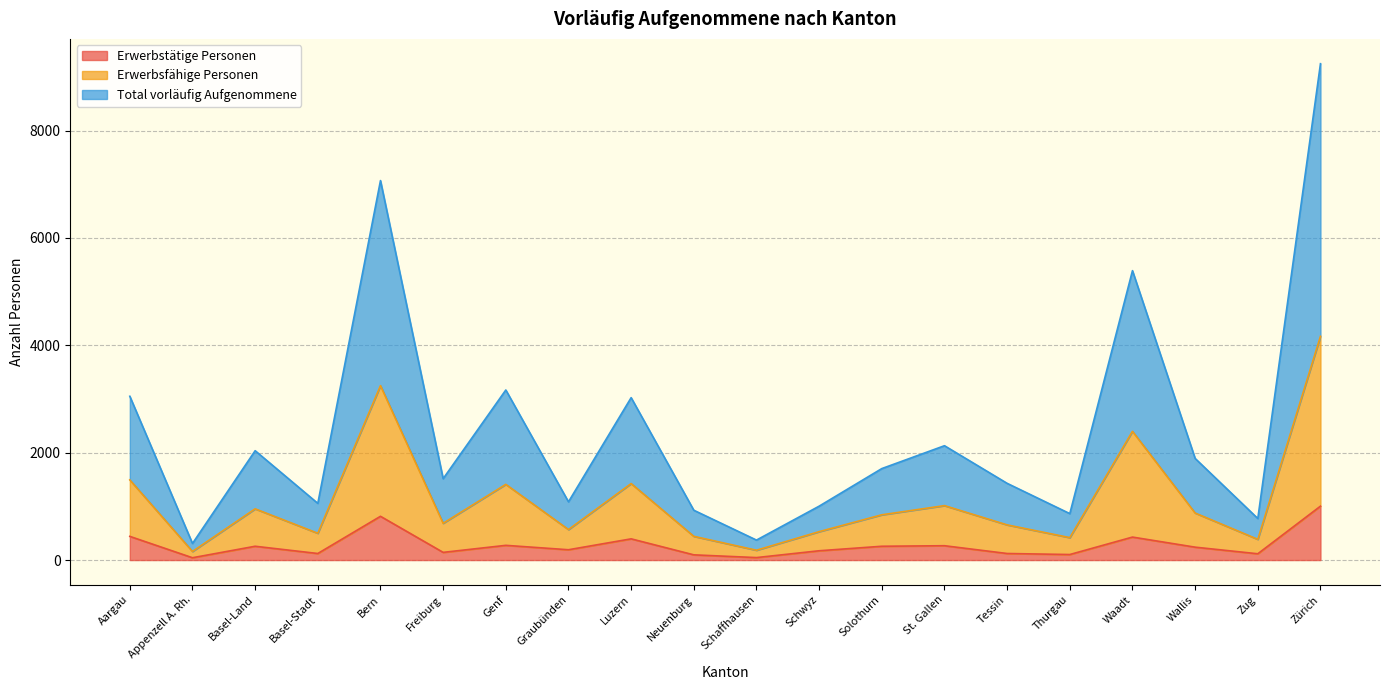

Where is the first local minimum for Total vorläufig Aufgenommene?

Appenzell A. Rh.